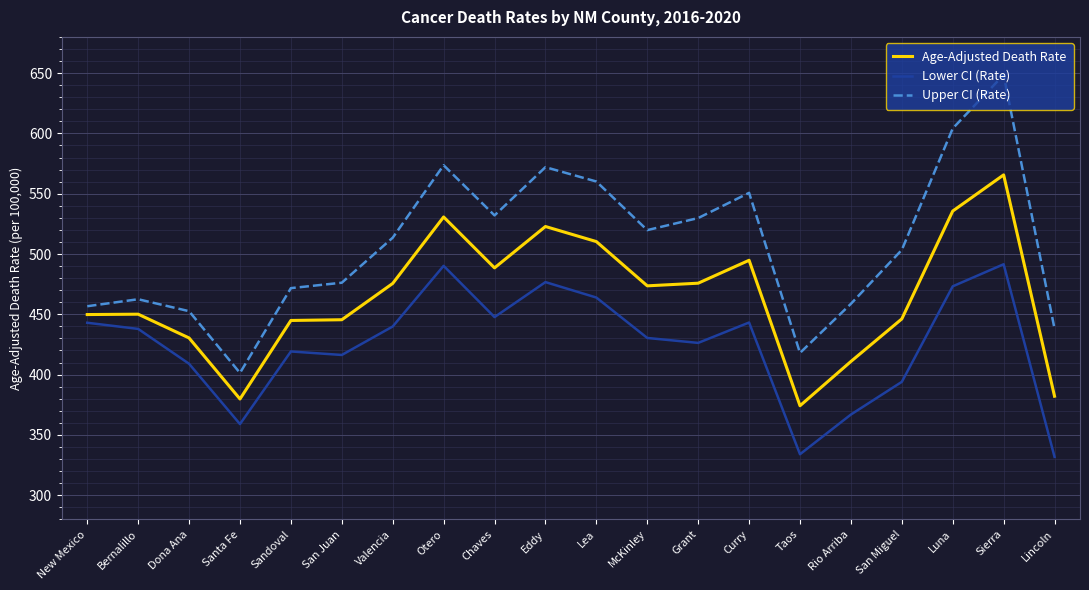

List the series in order of their overall mean, highest first.

Upper CI (Rate), Age-Adjusted Death Rate, Lower CI (Rate)